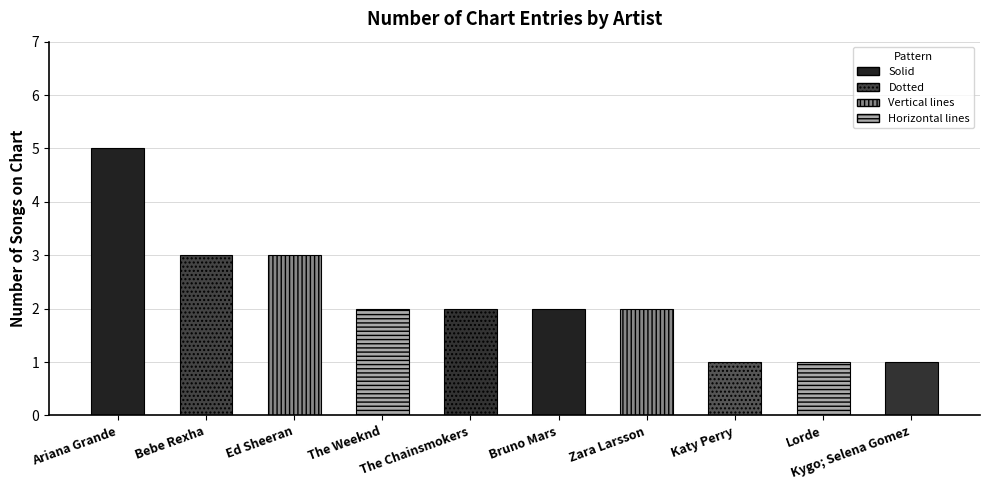

What is the smallest value displayed?

1